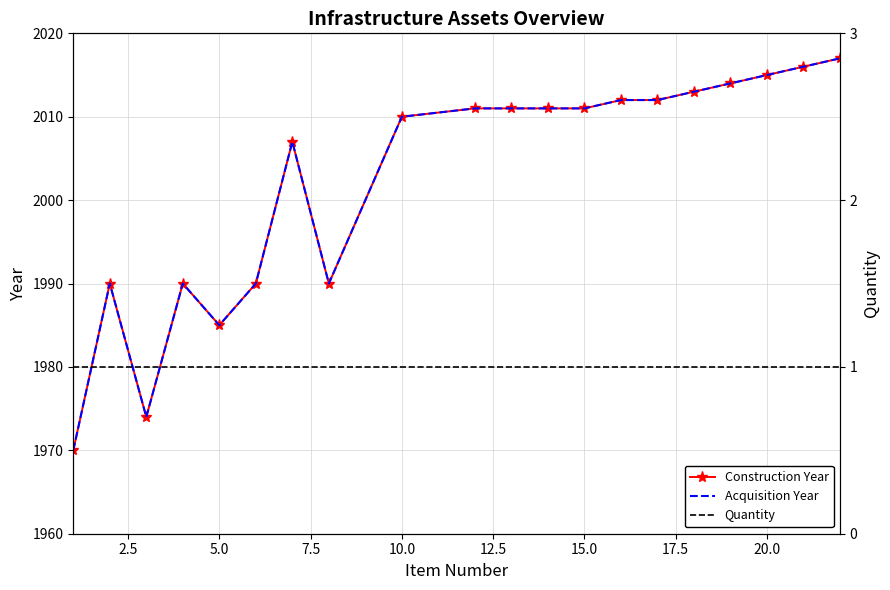

True or false: Quantity has a value of 1 at 20.0.

True